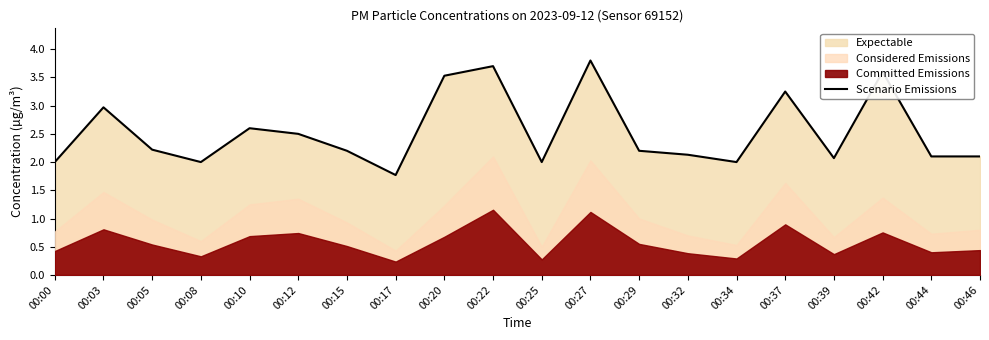

Which has a higher value, 00:15 or 00:00?

00:15